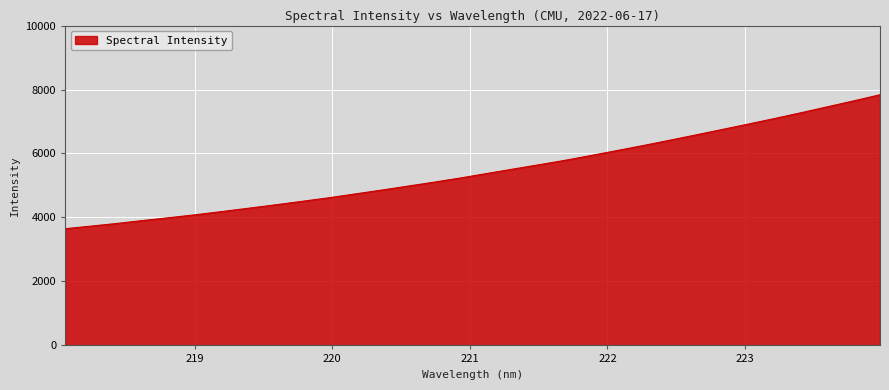

What is the greatest value displayed?

7837.3